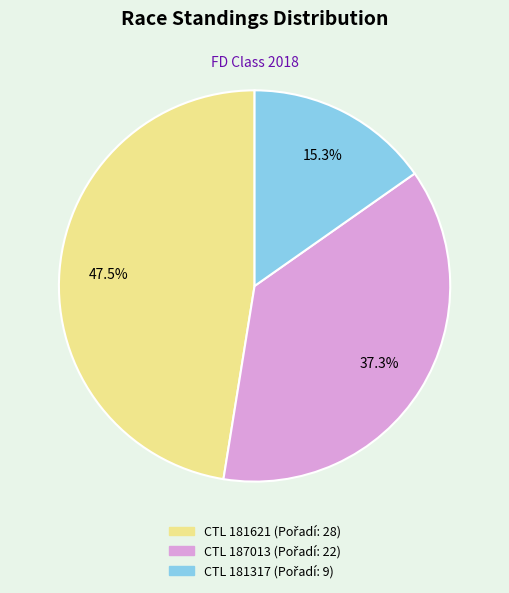

Is there a majority slice in this chart?

No